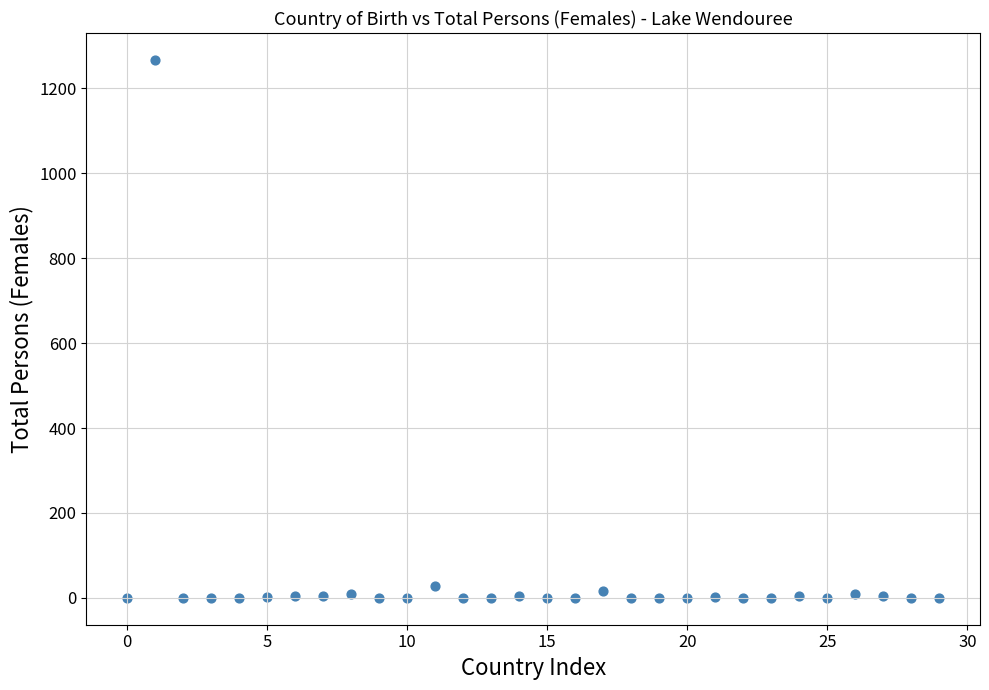

What is the range of Y values (max minus min)?

1267